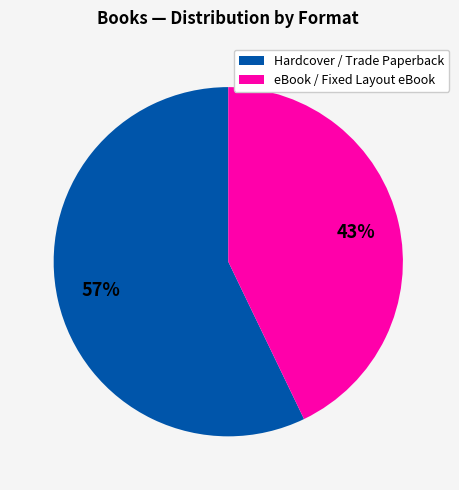

Does any single category account for the majority?

Yes